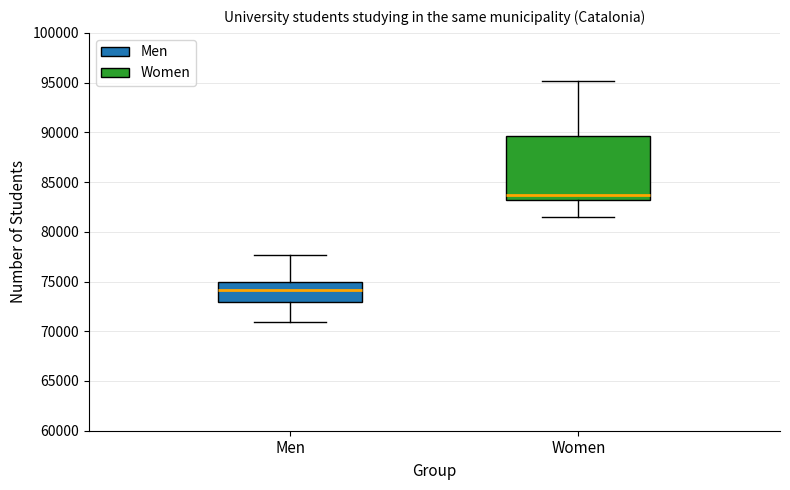

Where does the lower whisker of the box for Women end on the y-axis? The values are not printed on the chart, so give them approximately, as read against the axis.

81500